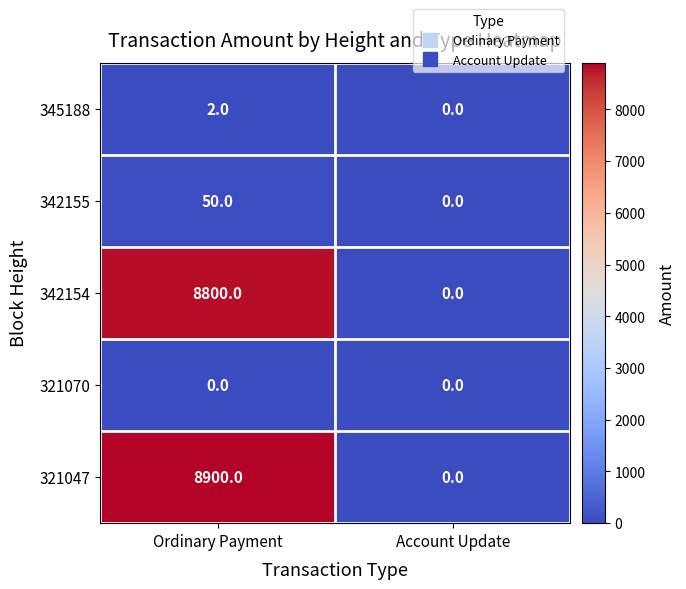

Which series changed the most between Ordinary Payment and Account Update?

321047